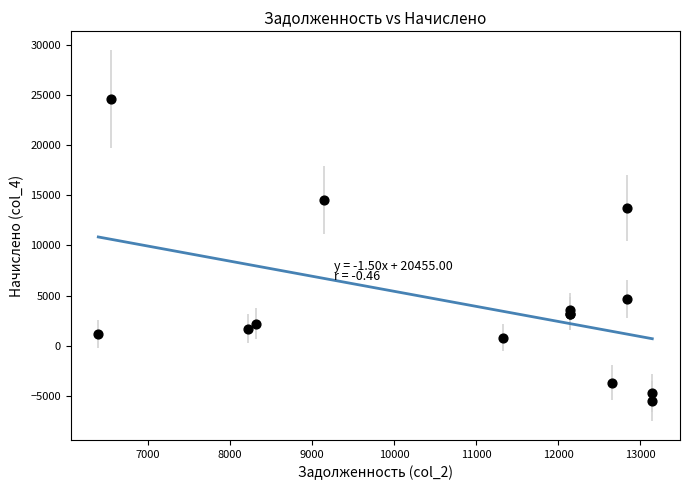

What Y value in the scatter plot is closest to 9544?

13732.0